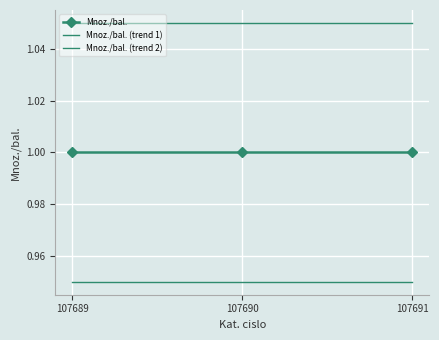

True or false: Mnoz./bal. (trend 1) has a value of 1.3 at 107691.

False